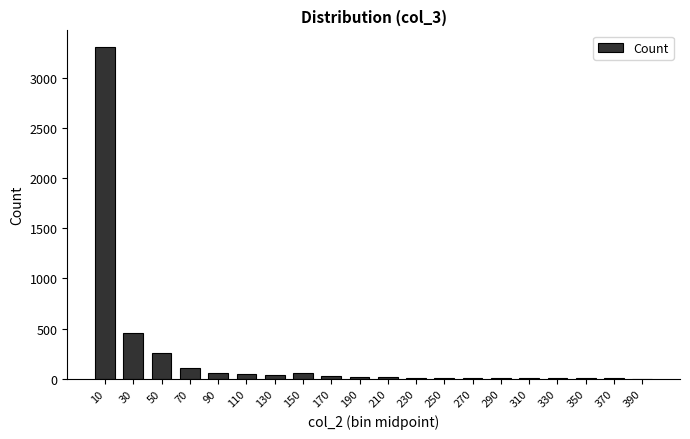

Where is the data nearest to the value 1653?

30